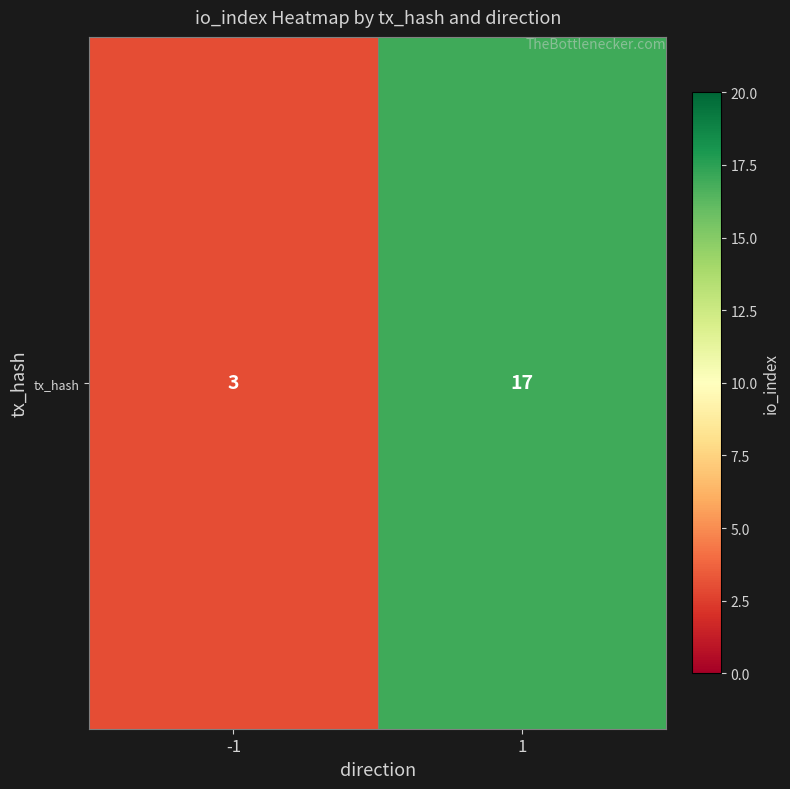

At which category does the chart reach its minimum across all series?

-1